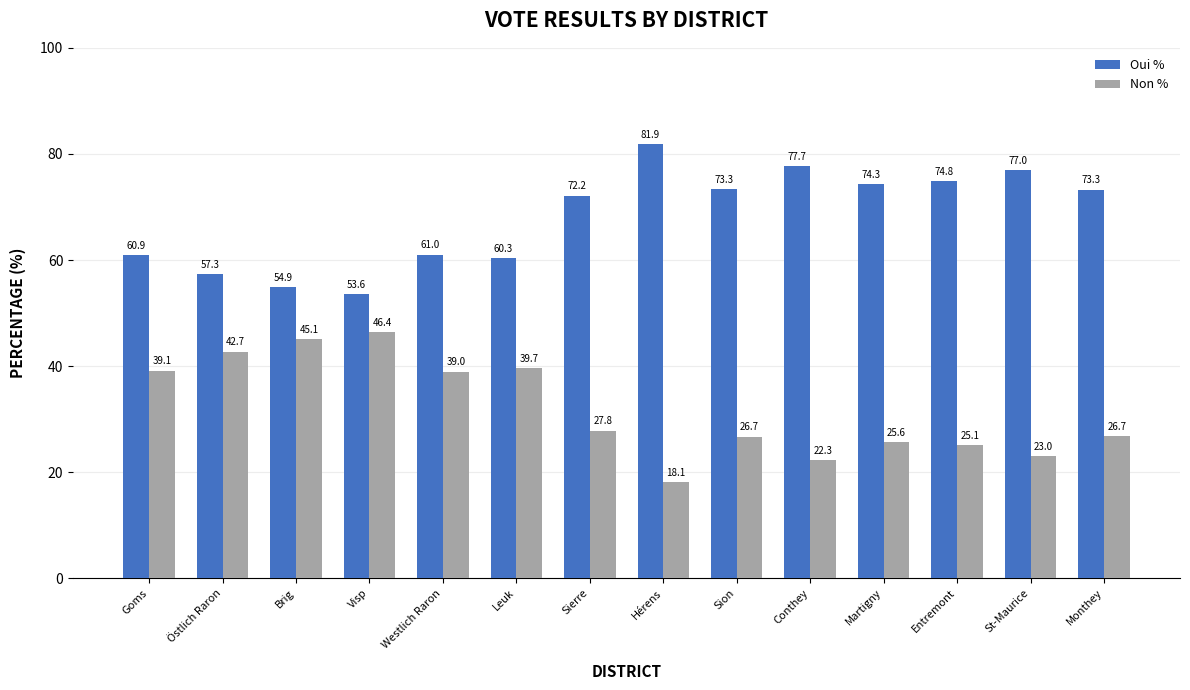

The Oui % series shows 72.2 at Sierre. True or false?

True